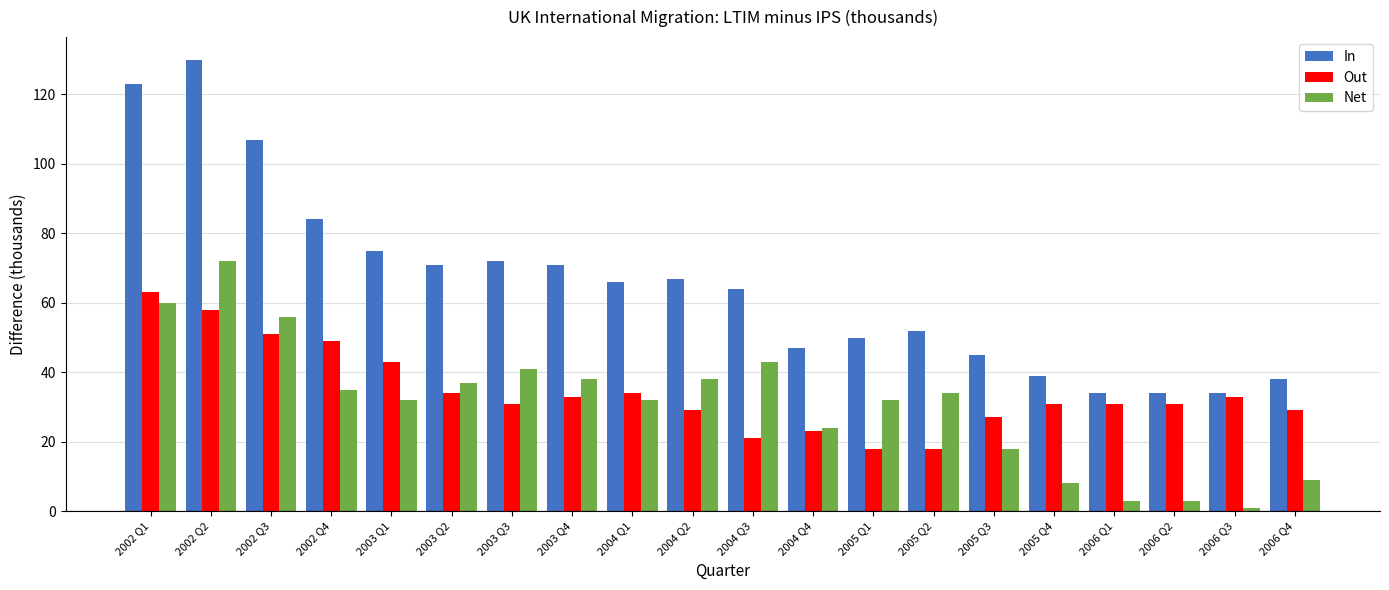

Count the number of data series in this chart.

3